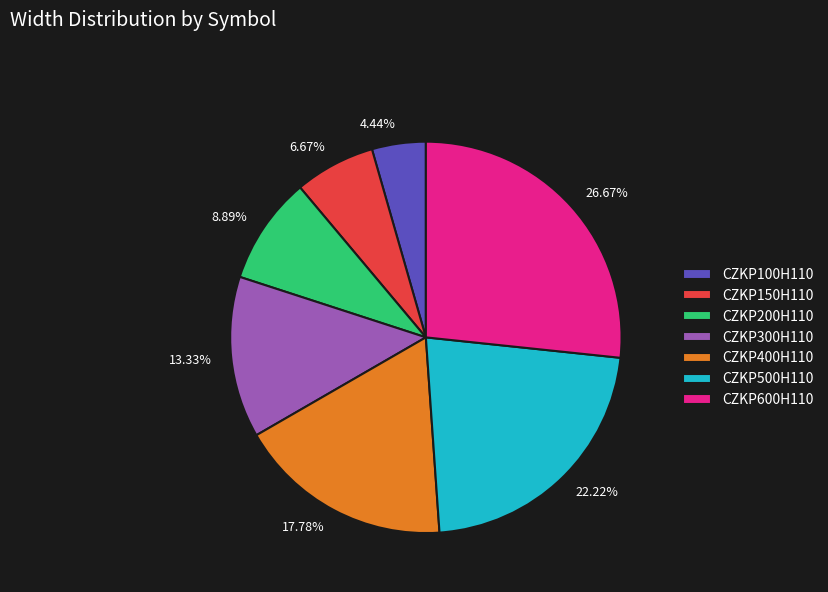

To the nearest percent, what is the difference between the largest and smallest slice percentages?

22%